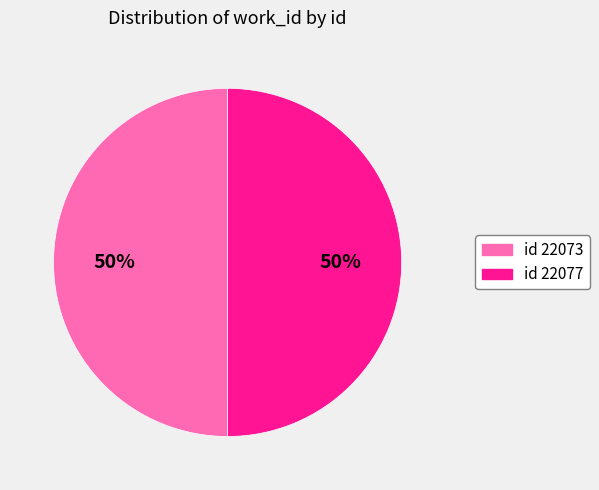

To the nearest percent, what is the average slice percentage?

50%